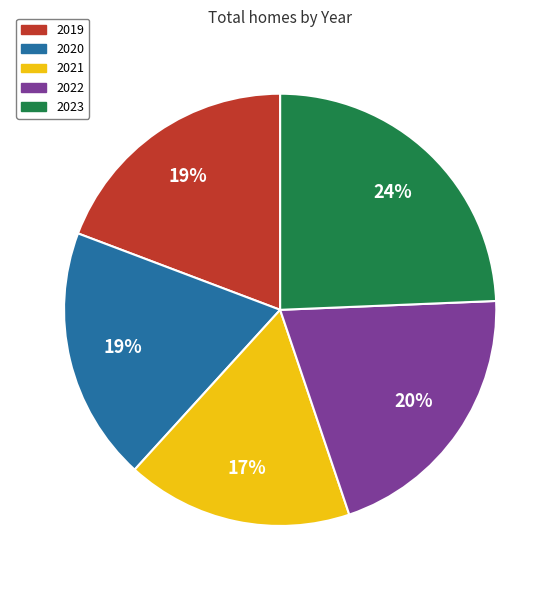

To the nearest percent, what is the average slice percentage?

20%